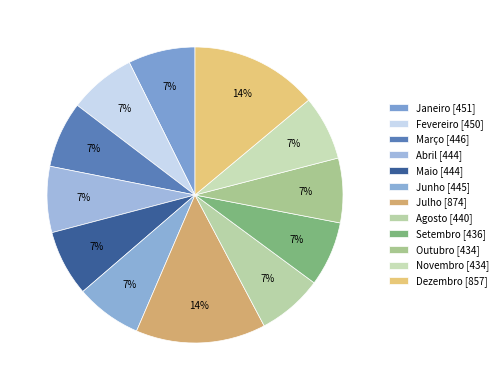

How many slices are in this pie chart?

12